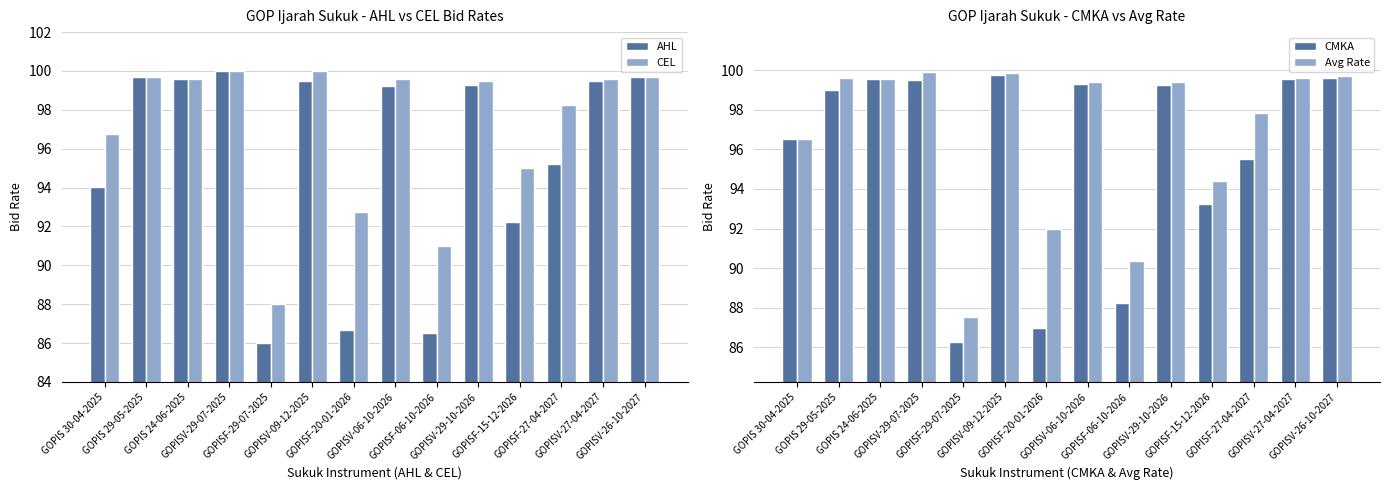

Which category has the highest value in the AHL series?

GOPISV-29-07-2025